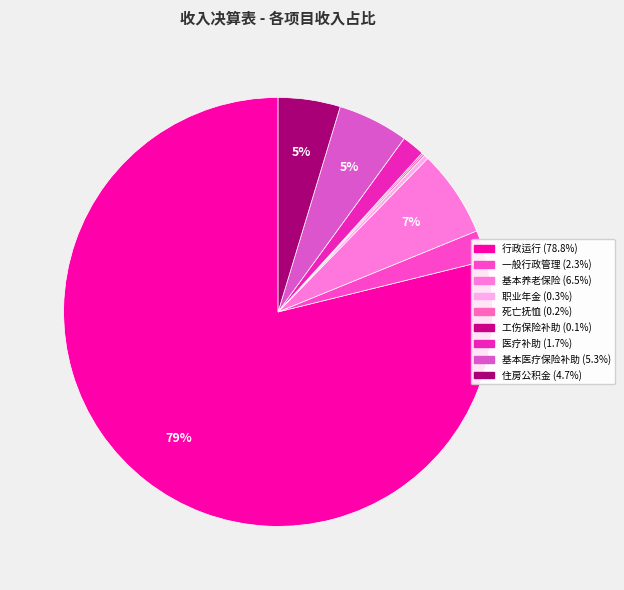

Is there a majority slice in this chart?

Yes